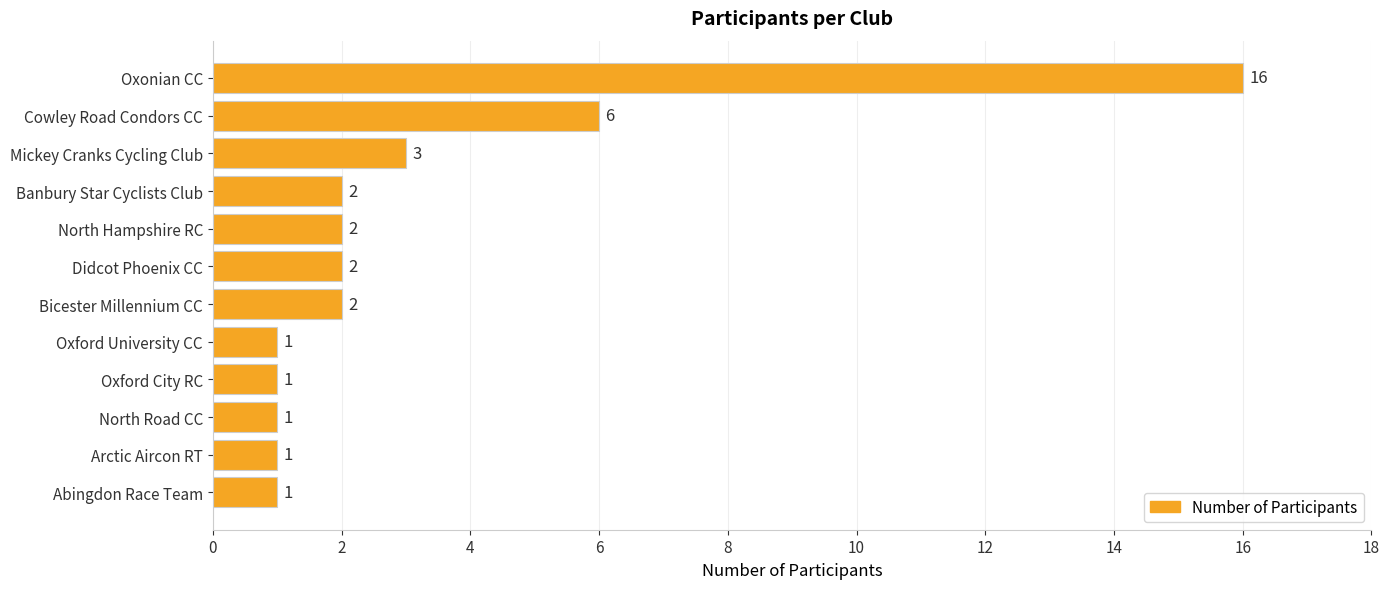

How many series are shown in this chart?

1